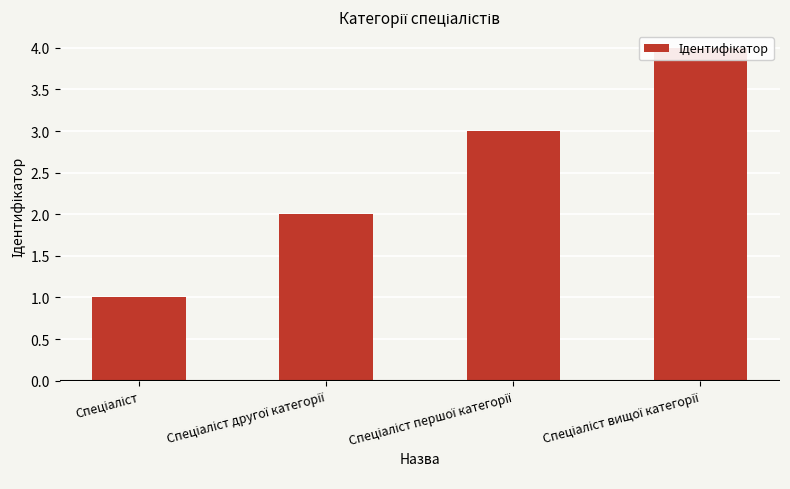

Count the values in the range 2 to 4.

3